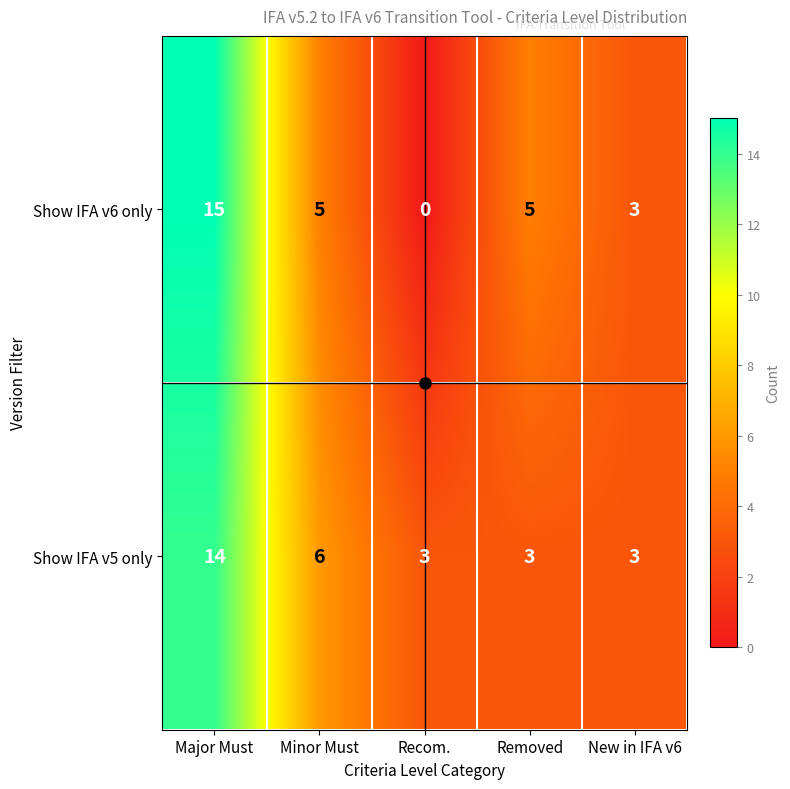

Rank the series by their maximum value, from highest to lowest.

Show IFA v6 only, Show IFA v5 only